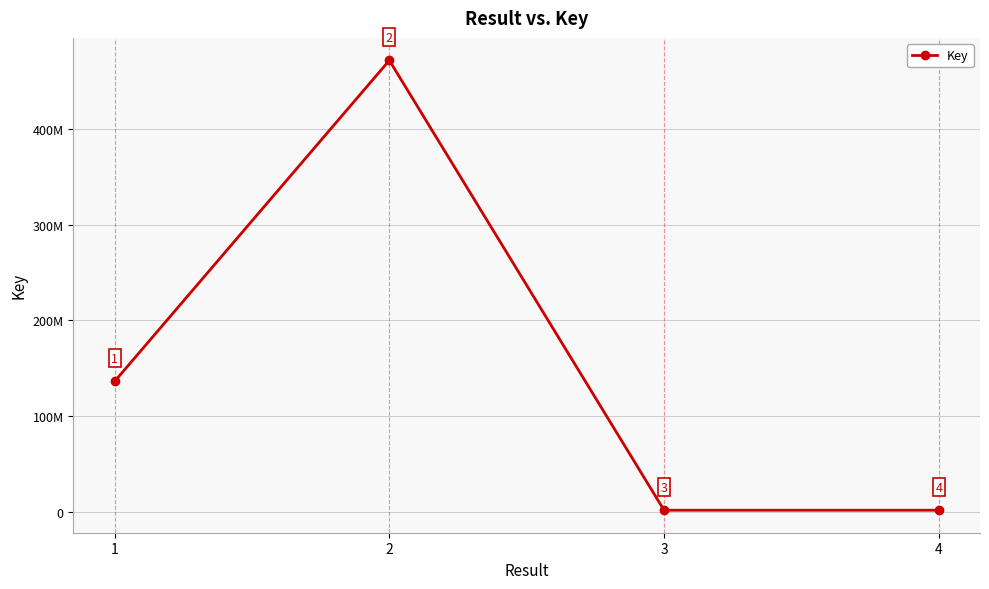

Reading left to right, transcribe all the data shown in this chart.

1=136314302	2=471511232	3=1828304	4=1828129